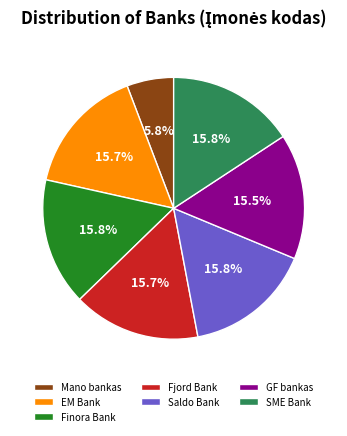

What percentage do SME Bank and GF bankas together represent?

31.3%